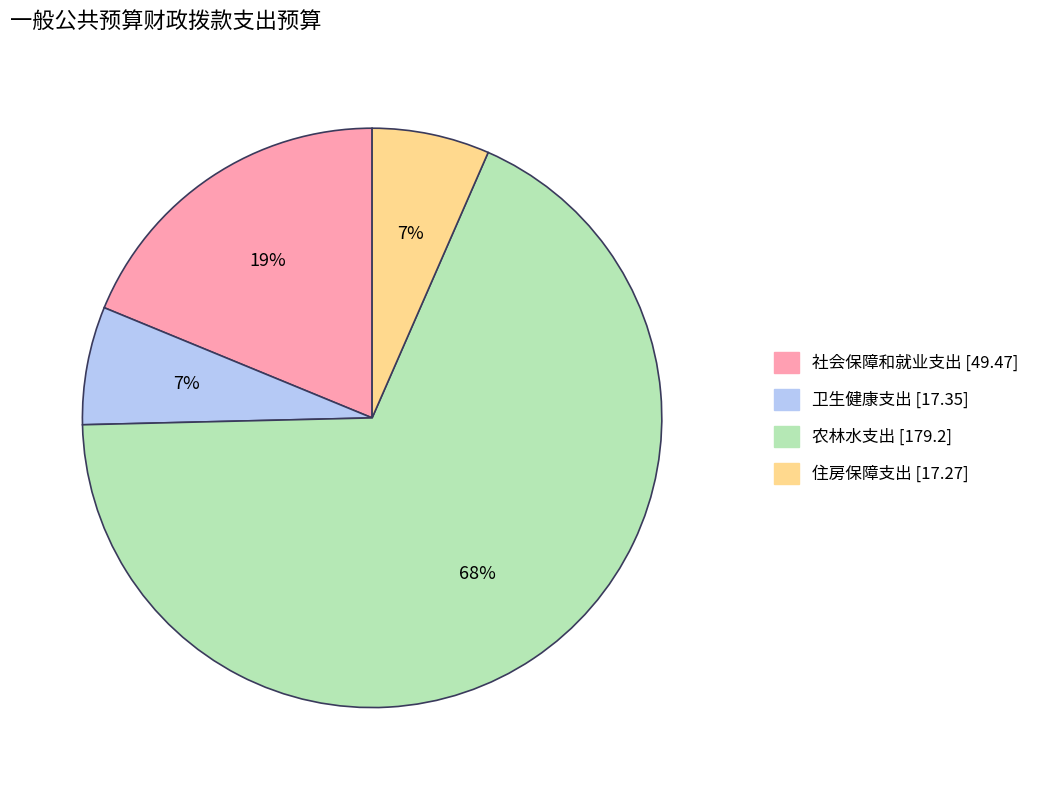

To the nearest percent, what portion does 社会保障和就业支出 represent?

19%